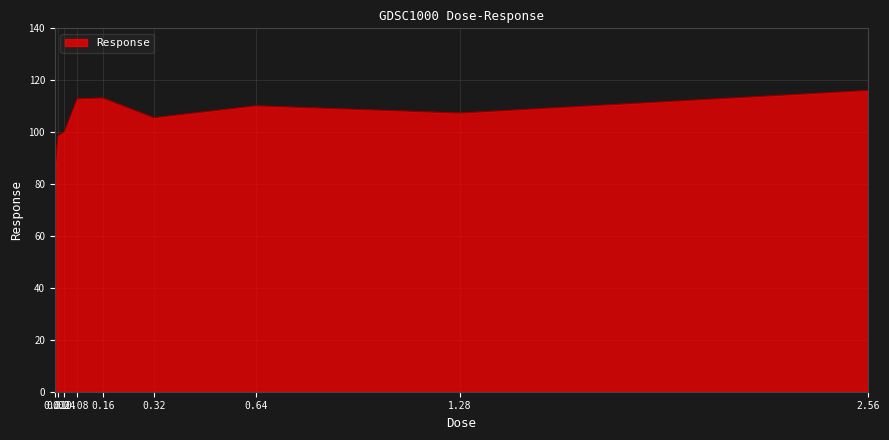

Count the number of categories in the chart.

9